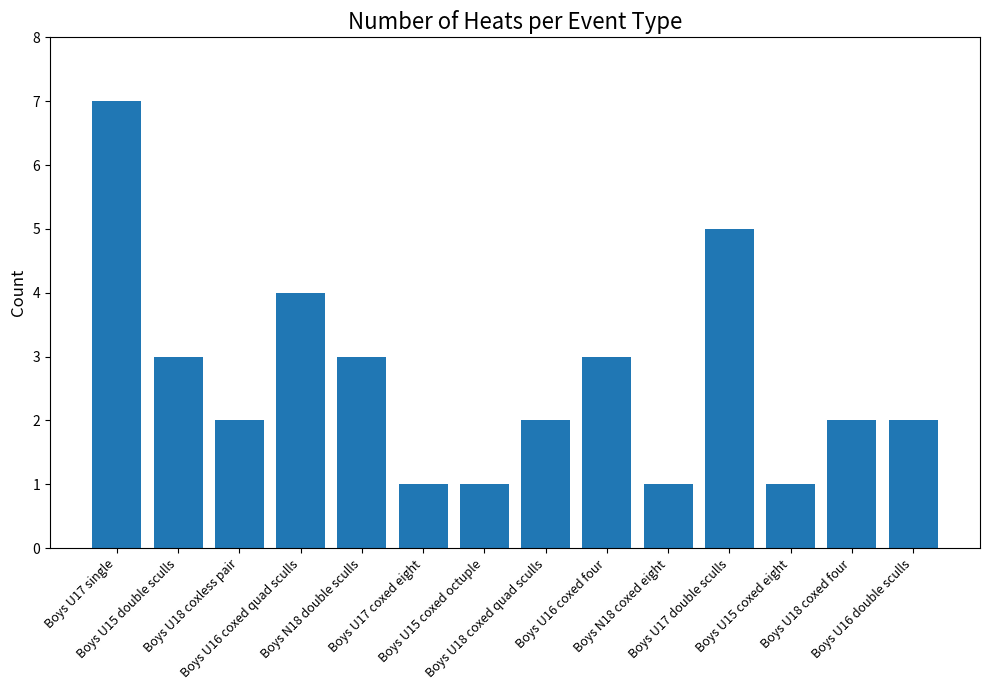

What is the maximum value shown in the chart?

7